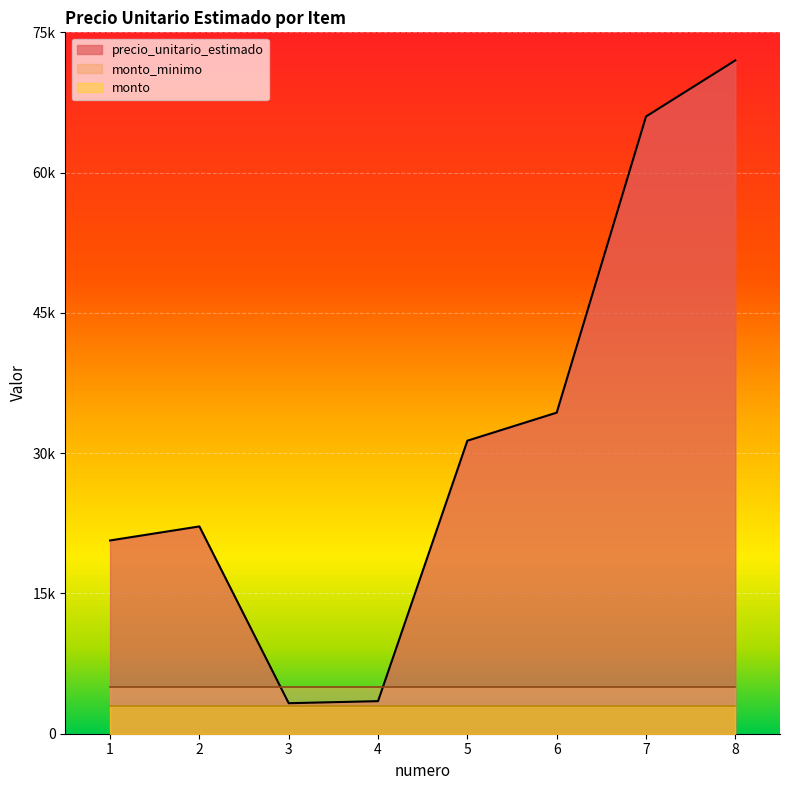

At which category does the chart reach its minimum across all series?

1